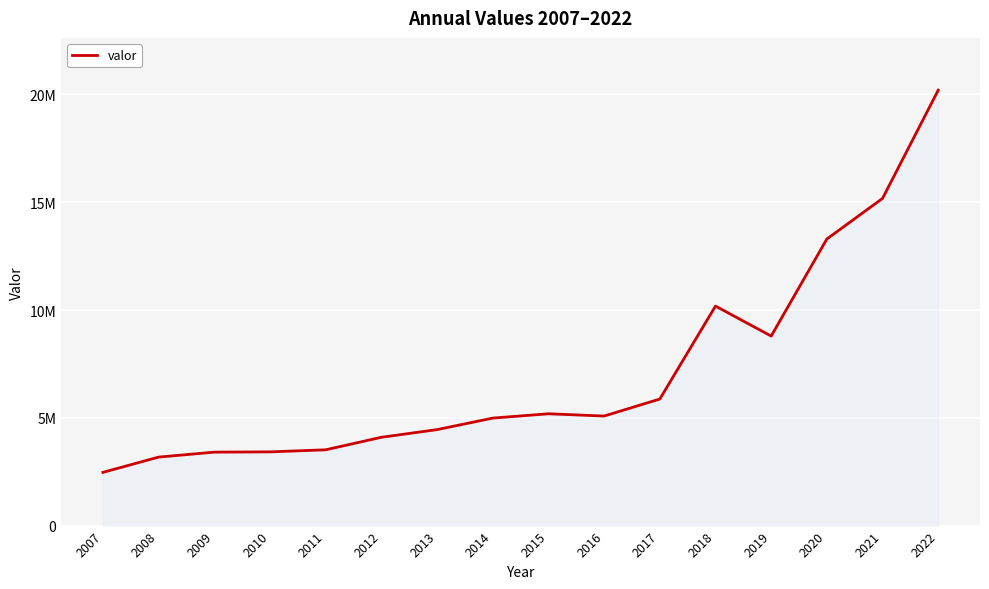

What is the difference between the maximum and minimum values?

17729955